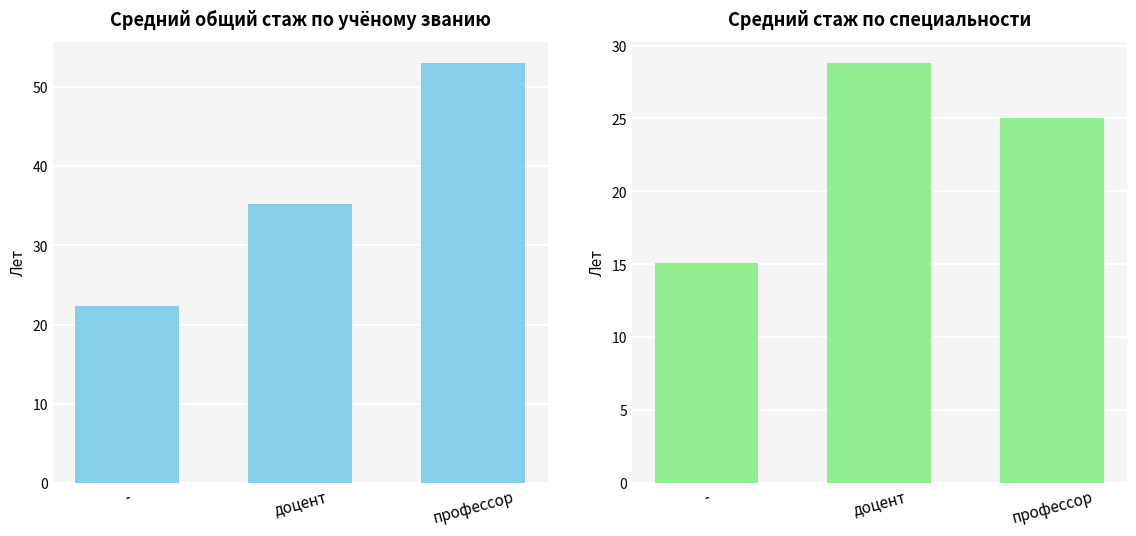

What is the maximum value for Стаж работы по специальности?

28.8